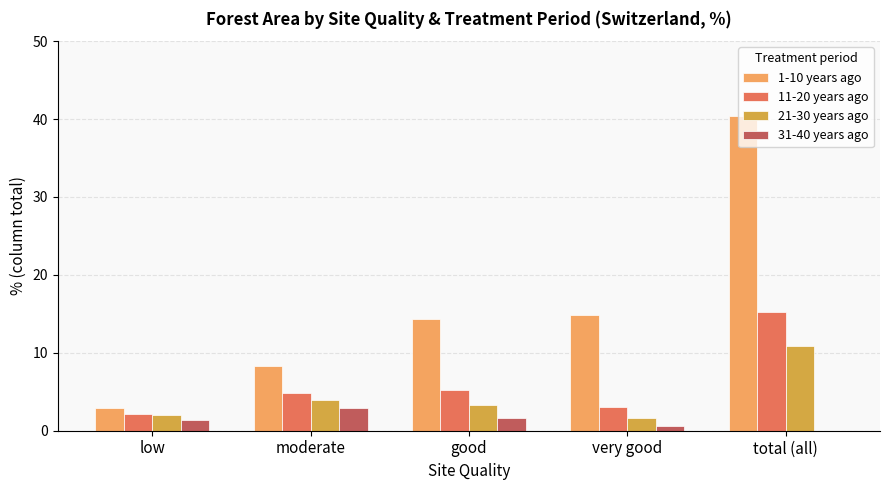

What is the sum of all 21-30 years ago values?

21.7